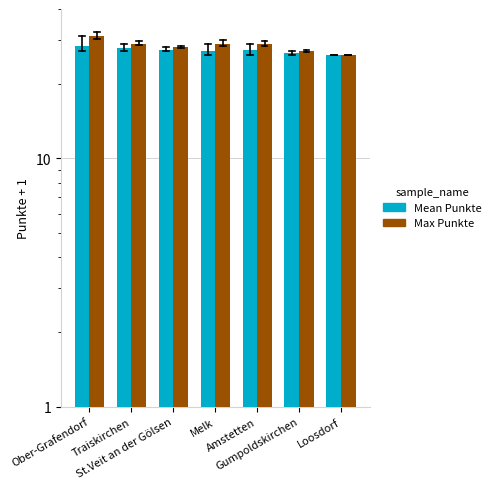

What is the value of the Mean Punkte bar at the 6th from the left?

26.5